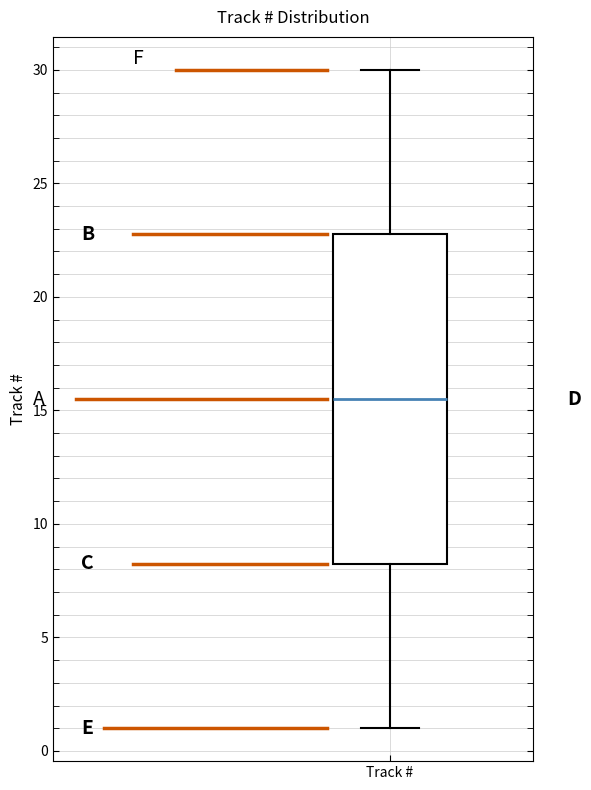

Transcribe this box plot: give where the median line is, the range the box spans, and where the two whiskers end, as read against the y-axis. The values are not printed on the chart, so give them approximately, as read against the axis.

median 15.5, box 8.5 to 23.0, whiskers 1.0 to 30.0